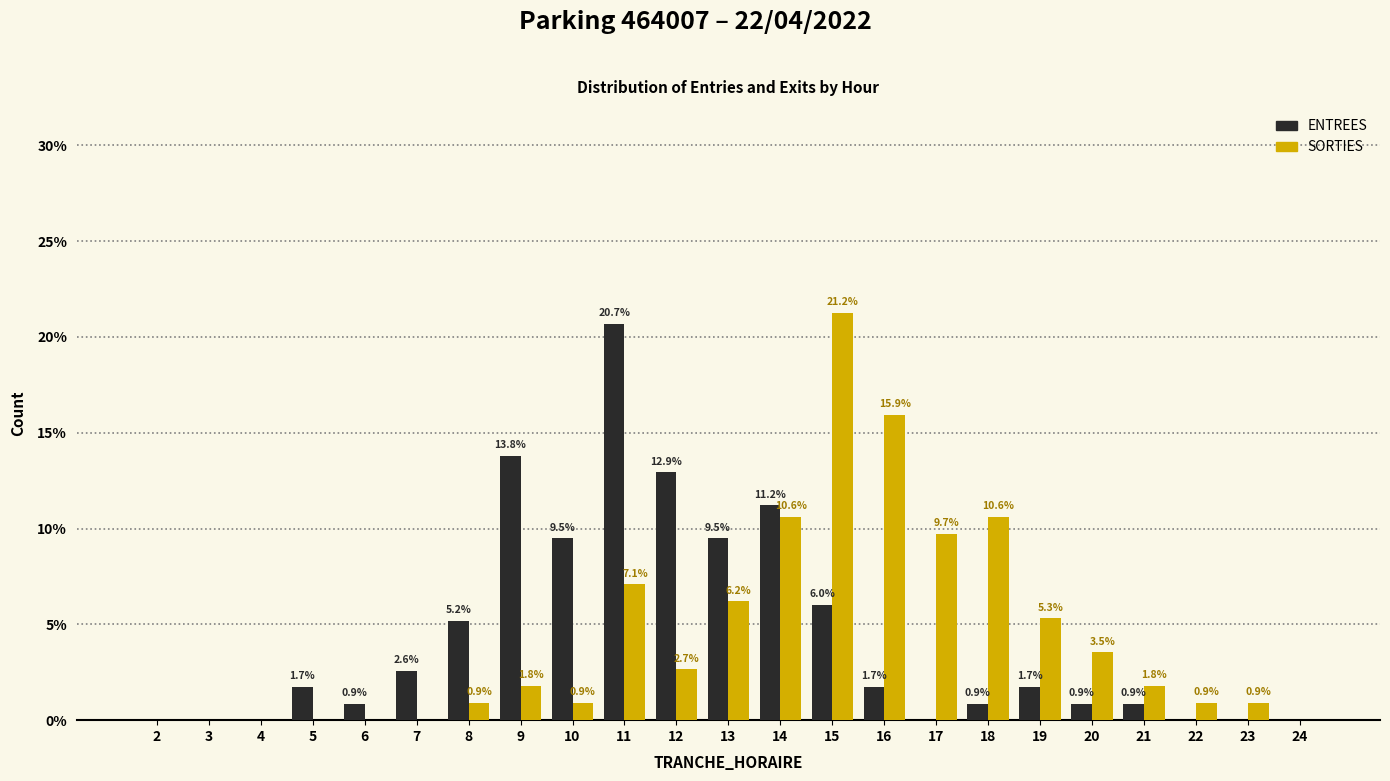

Reading left to right, extract all data points from this chart.

ENTREES: 2=0.0	3=0.0	4=0.0	5=1.7	6=0.9	7=2.6	8=5.2	9=13.8	10=9.5	11=20.7	12=12.9	13=9.5	14=11.2	15=6.0	16=1.7	17=0.0	18=0.9	19=1.7	20=0.9	21=0.9	22=0.0	23=0.0	24=0.0
SORTIES: 2=0.0	3=0.0	4=0.0	5=0.0	6=0.0	7=0.0	8=0.9	9=1.8	10=0.9	11=7.1	12=2.7	13=6.2	14=10.6	15=21.2	16=15.9	17=9.7	18=10.6	19=5.3	20=3.5	21=1.8	22=0.9	23=0.9	24=0.0